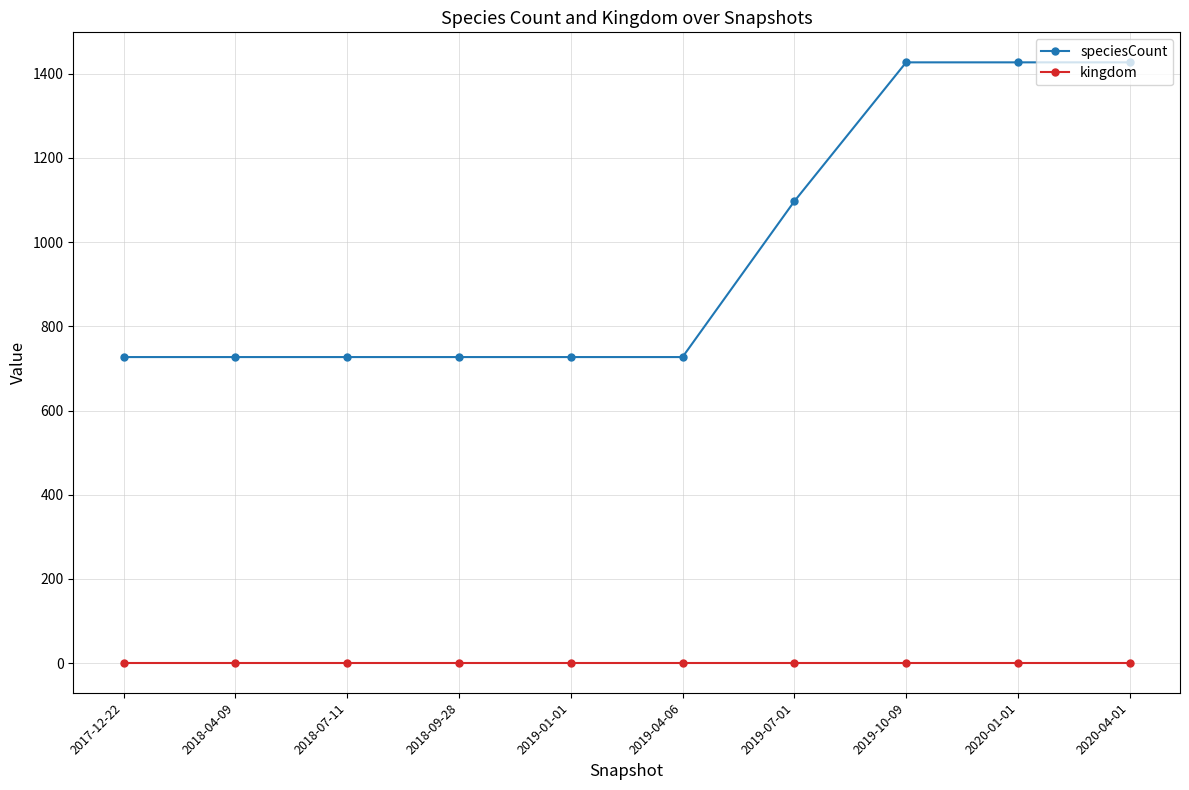

True or false: kingdom has a value of 1 at 2019-01-01.

True